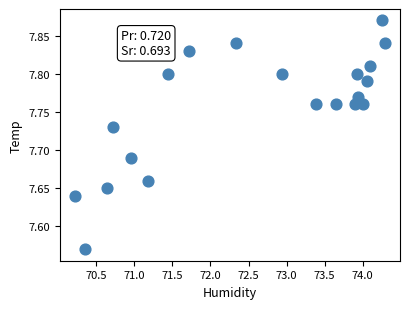

What is the range of X values (max minus min)?

4.1